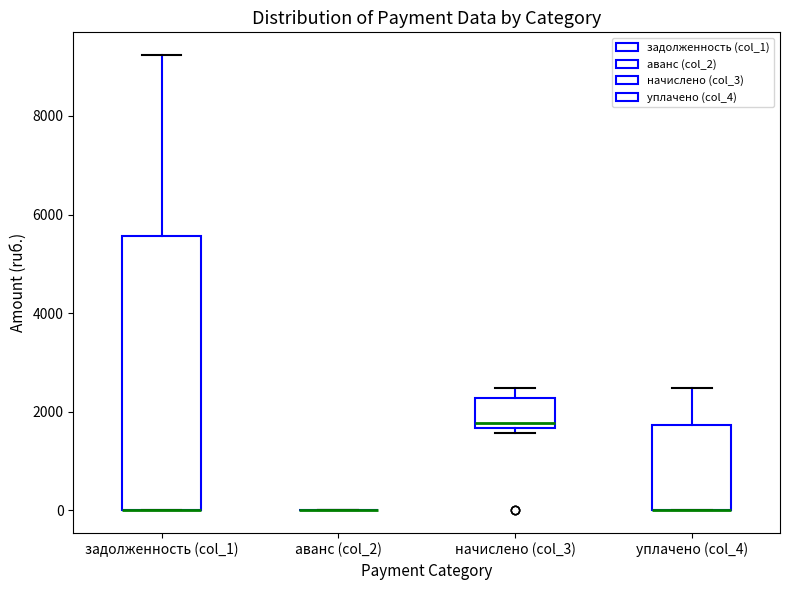

Reading left to right, read every box against the y-axis: the position of its median line, the range the box covers, and the ends of its whiskers. The values are not printed on the chart, so give them approximately, as read against the axis.

задолженность (col_1): median 0 (drawn on the box's lower edge), box 0 to 5600, whiskers 0 to 9200
аванс (col_2): box collapsed to a line at 0, whiskers 0 to 0
начислено (col_3): median 1800, box 1600 to 2200, whiskers 1600 (just below the box's lower edge) to 2400
уплачено (col_4): median 0 (drawn on the box's lower edge), box 0 to 1800, whiskers 0 to 2400